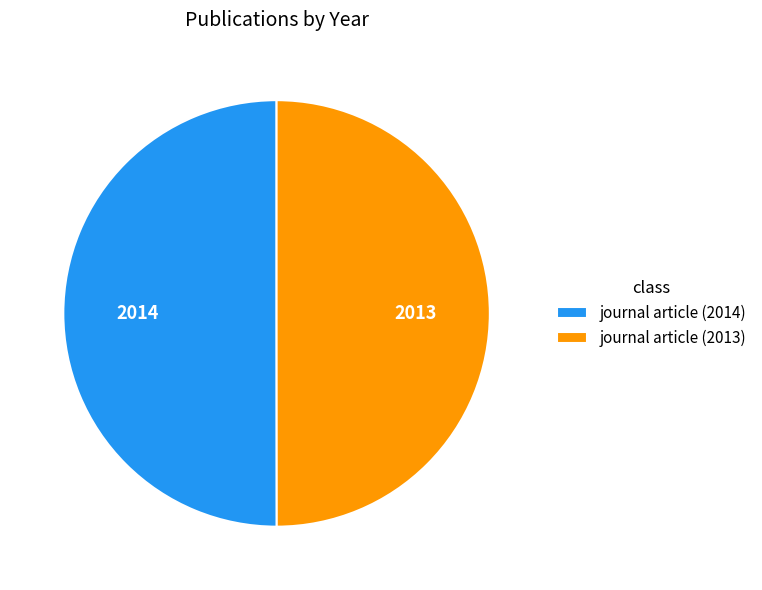

Do journal article (2014) and journal article (2013) together represent more than half of the pie?

Yes